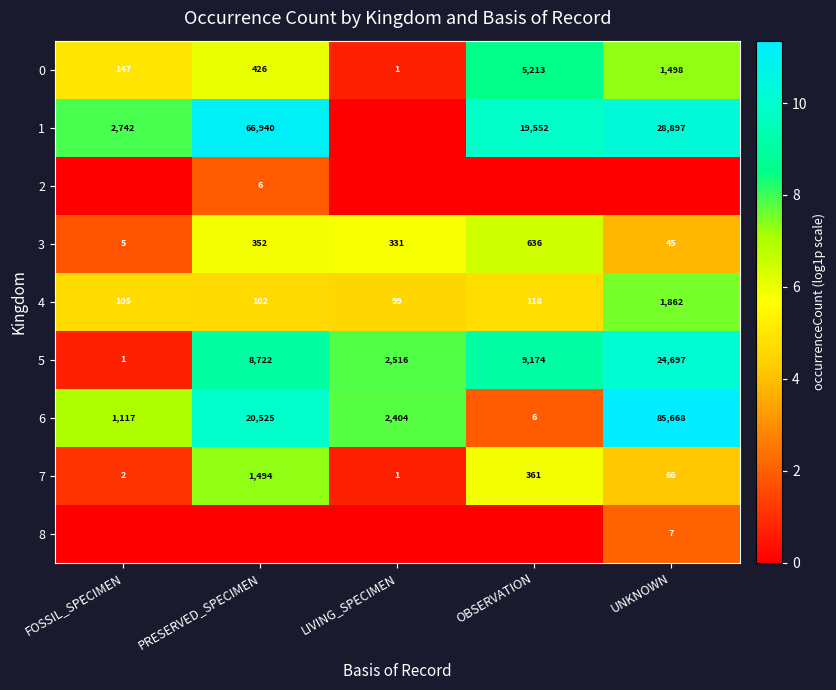

What is the difference between the maximum and second lowest values in the 5 series?

22181